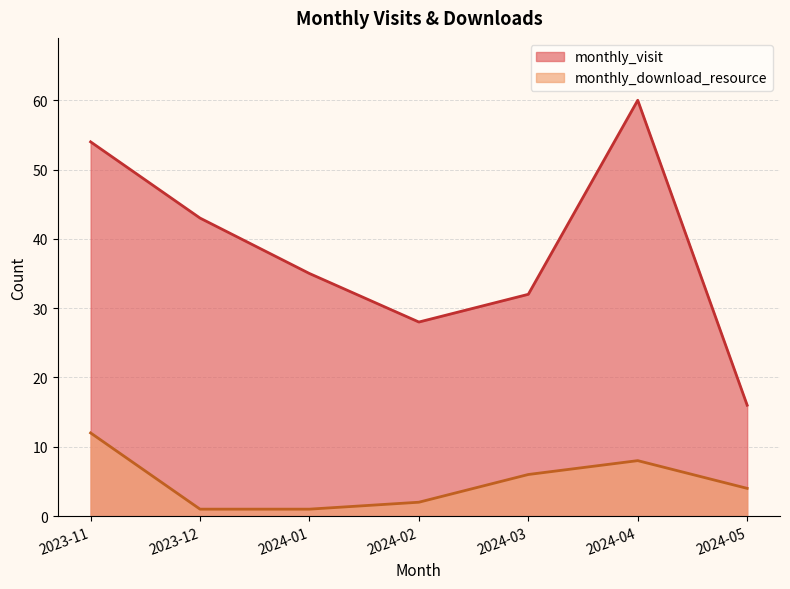

Does the chart have visible grid lines?

Yes